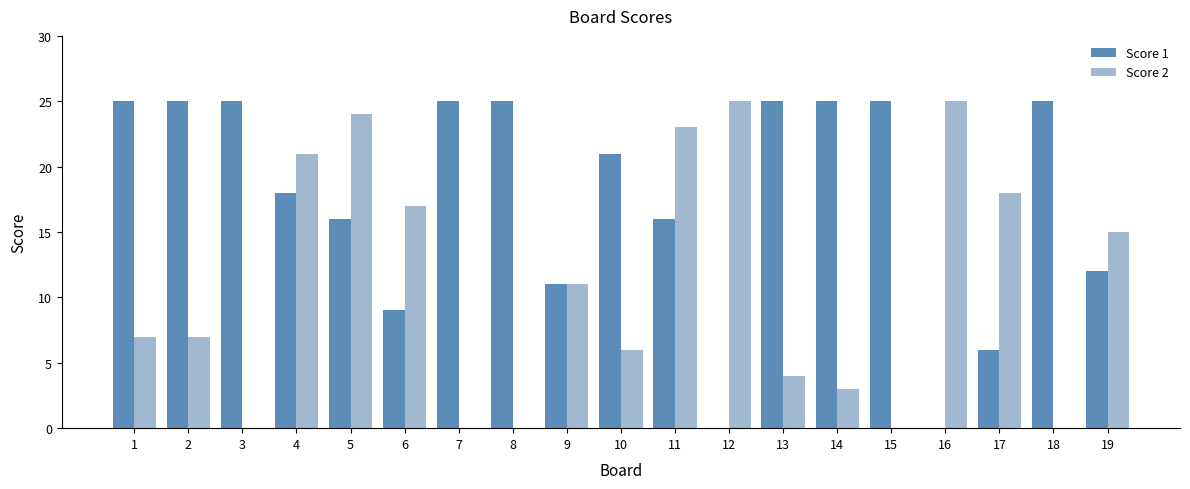

Reading left to right, transcribe all the data shown in this chart.

Score 1: 25	25	25	18	16	9	25	25	11	21	16	0	25	25	25	0	6	25	12
Score 2: 7	7	0	21	24	17	0	0	11	6	23	25	4	3	0	25	18	0	15